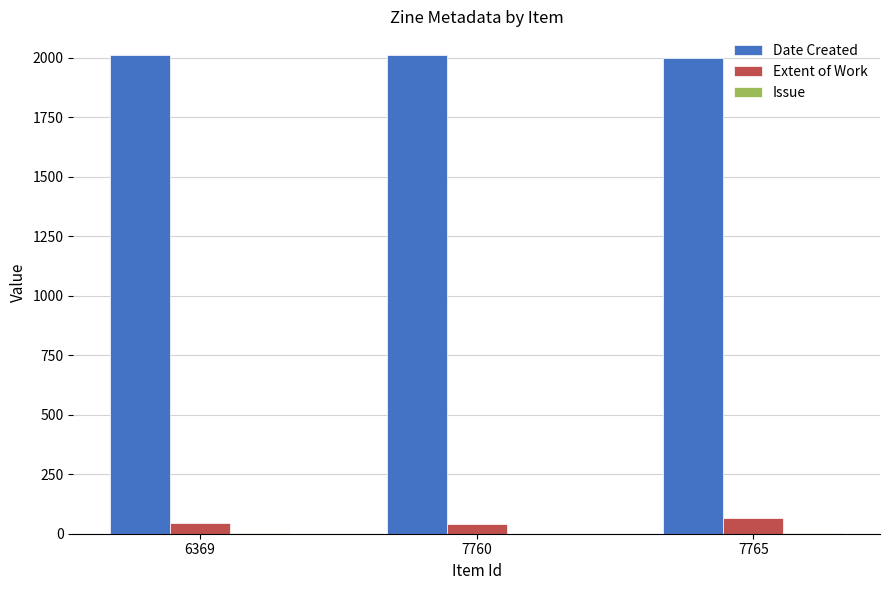

What is the sum of all Date Created values?

6021